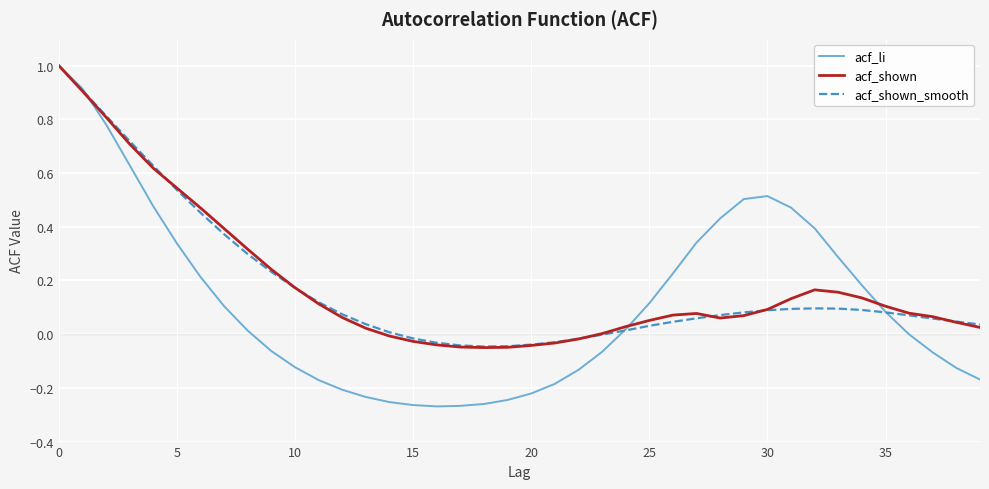

What is the maximum value shown in the chart?

1.0